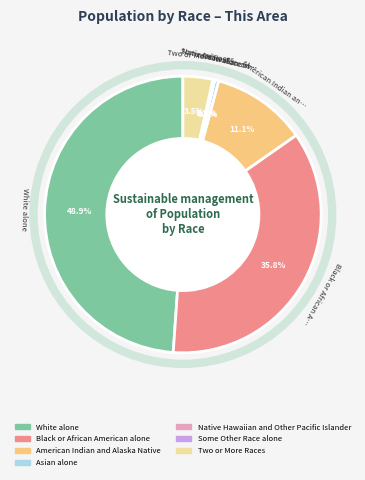

What is the largest slice in the pie chart?

White alone